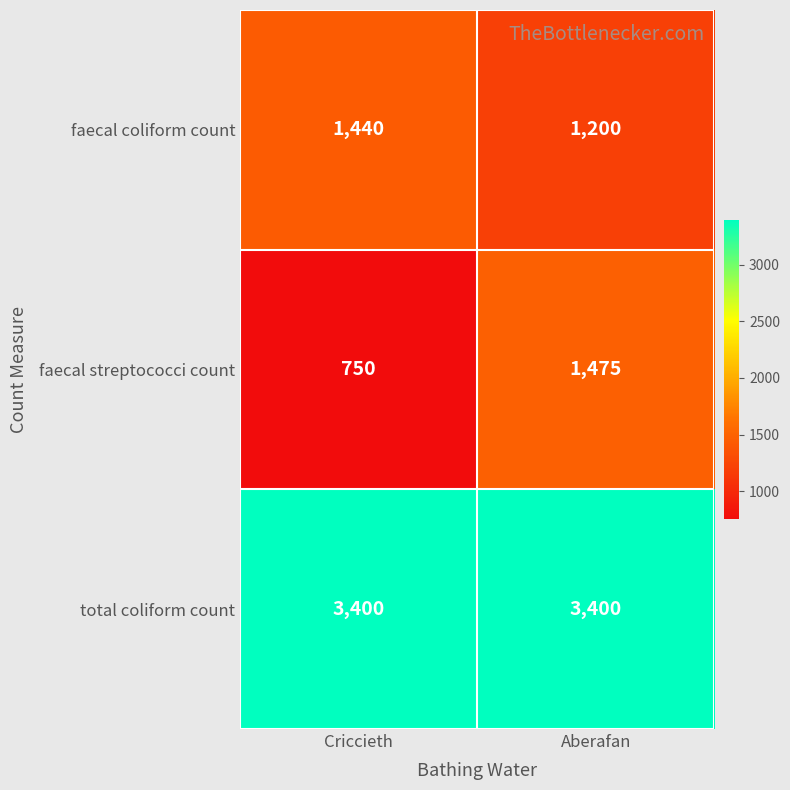

Is it true that faecal coliform count equals 1200 at Aberafan?

True